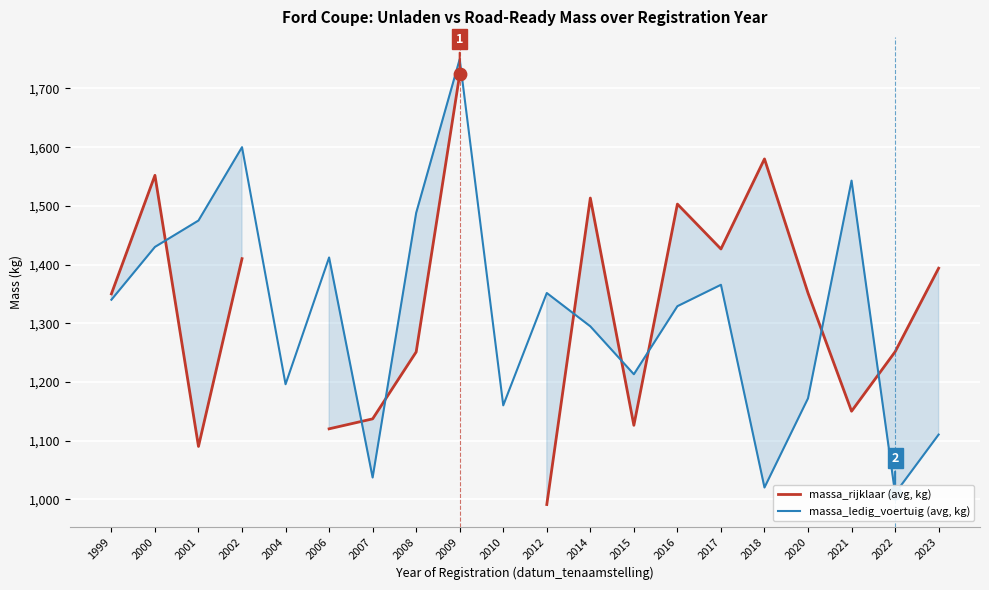

What is the total value across all series at 2012?

2342.5